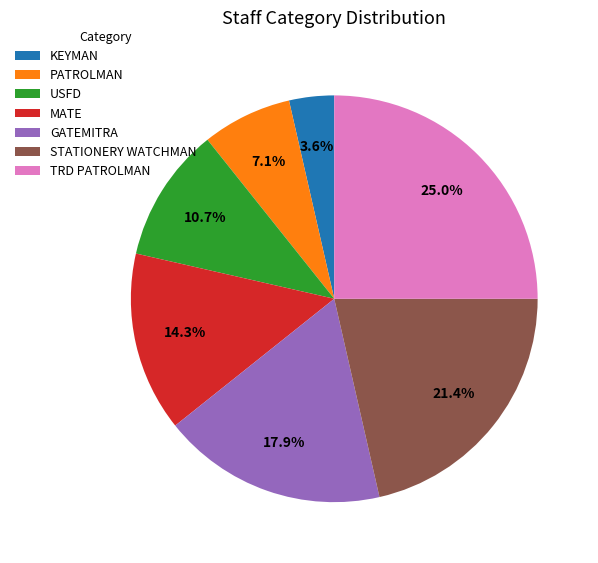

The GATEMITRA slice represents 18% of the pie. True or false?

True